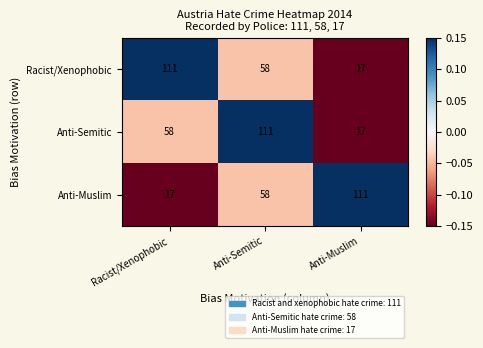

The Anti-Semitic series shows 45 at Anti-Semitic. True or false?

False